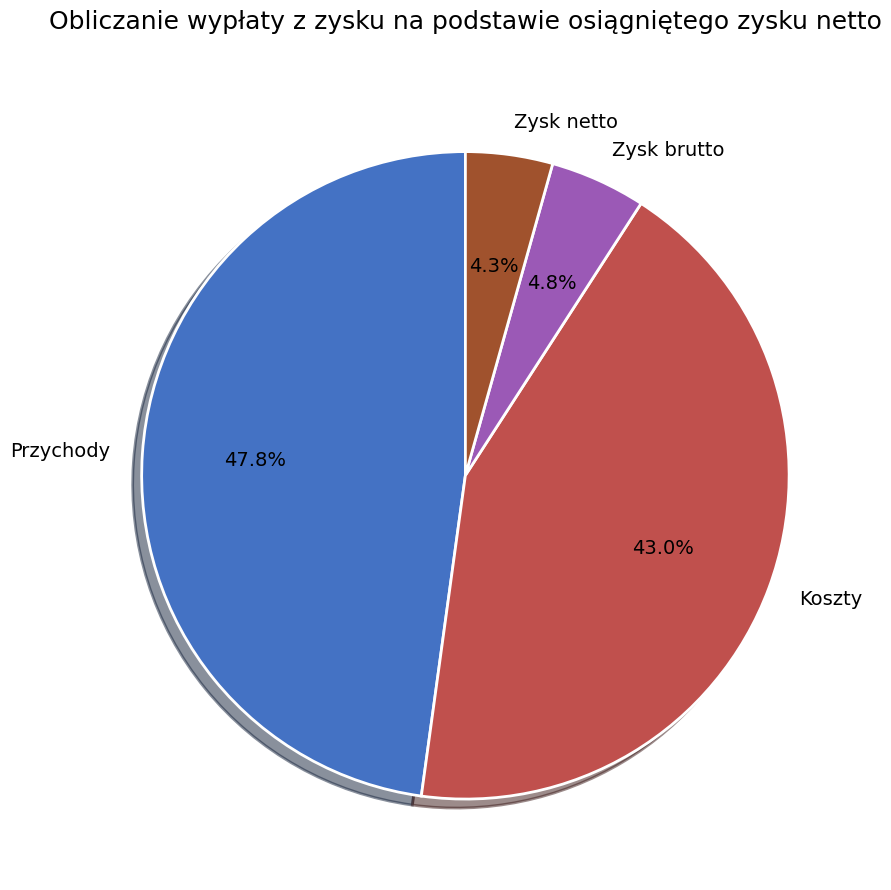

Approximately how many times larger is the value at Koszty compared to Przychody?

0.9